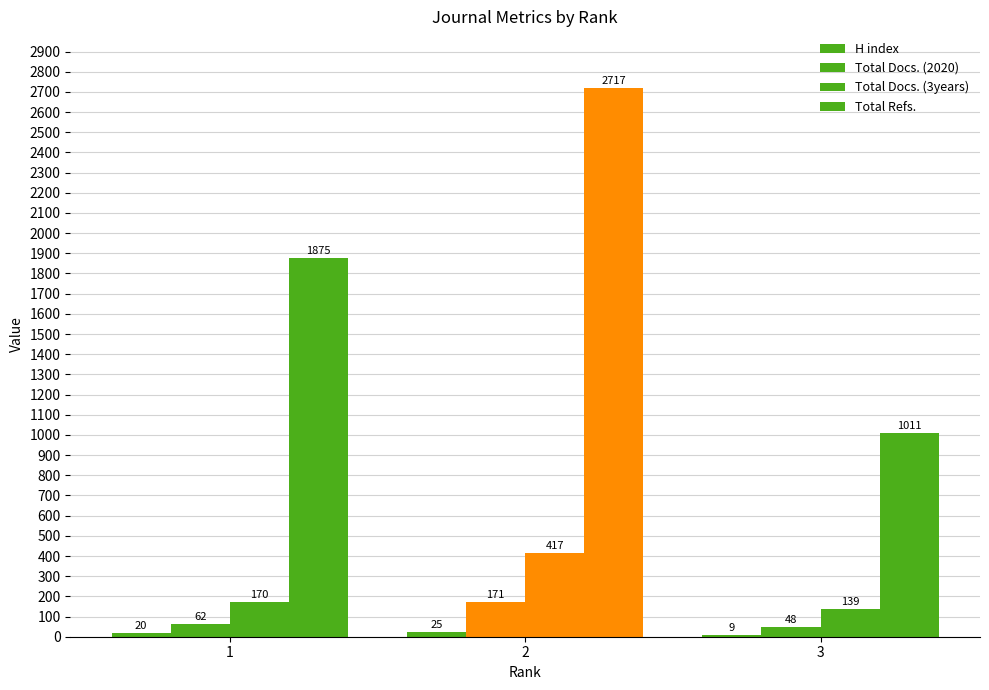

What is the total value across all series at 1?

2127